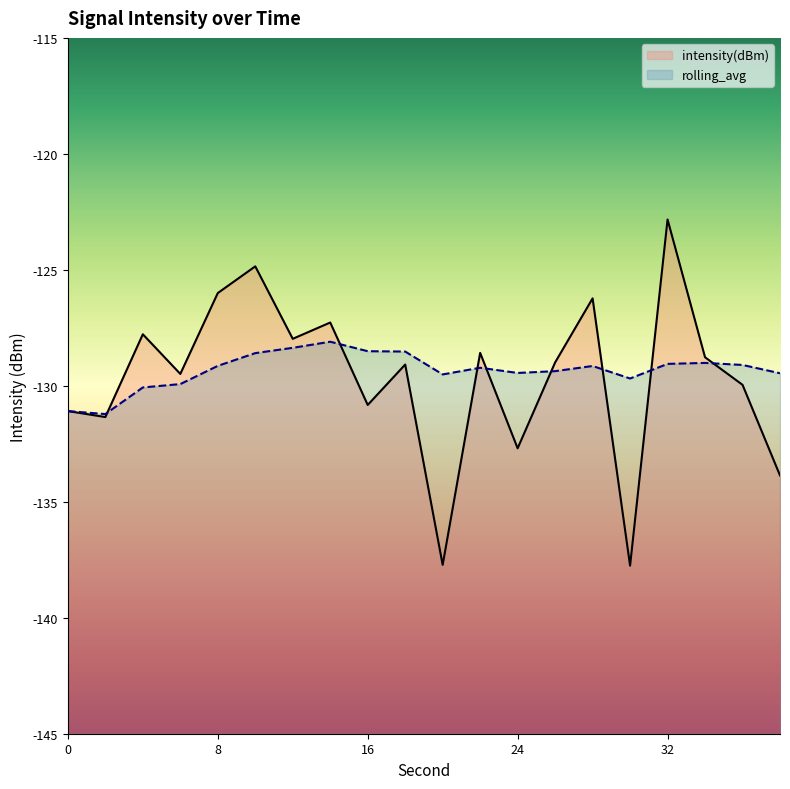

What is the sum of the intensity(dBm) values at 36 and 6?

-259.4